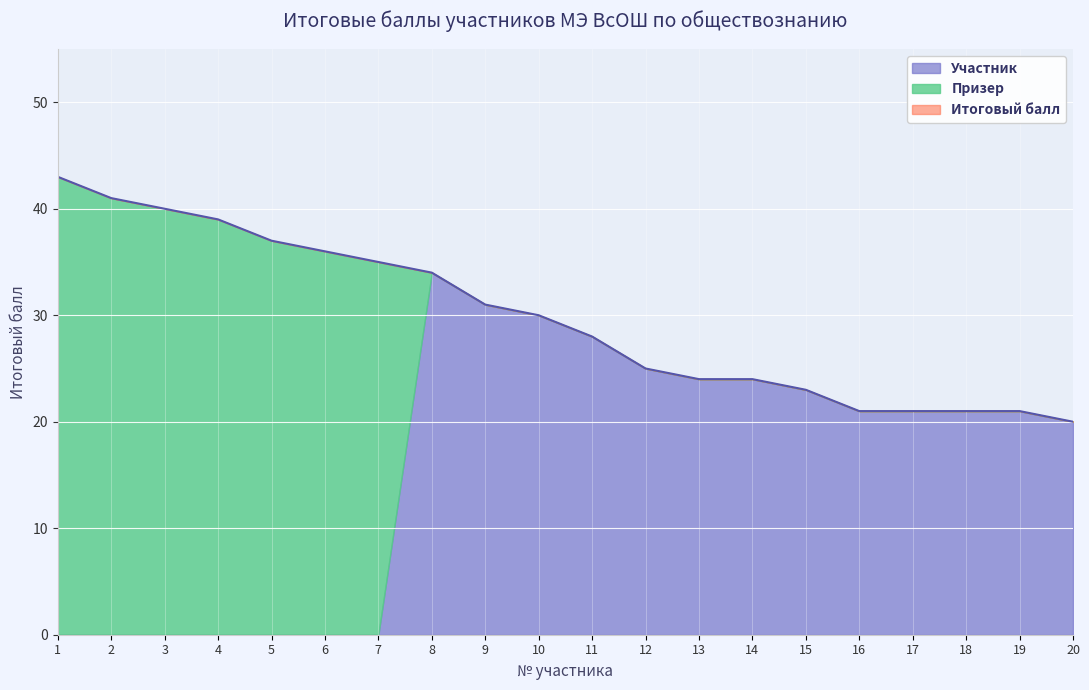

What is the total value across all series at 1?

43